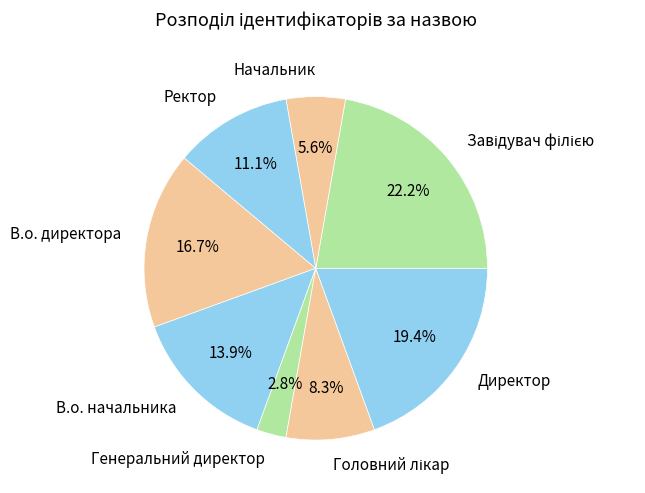

What percentage is the В.о. директора slice, to the nearest percent?

17%